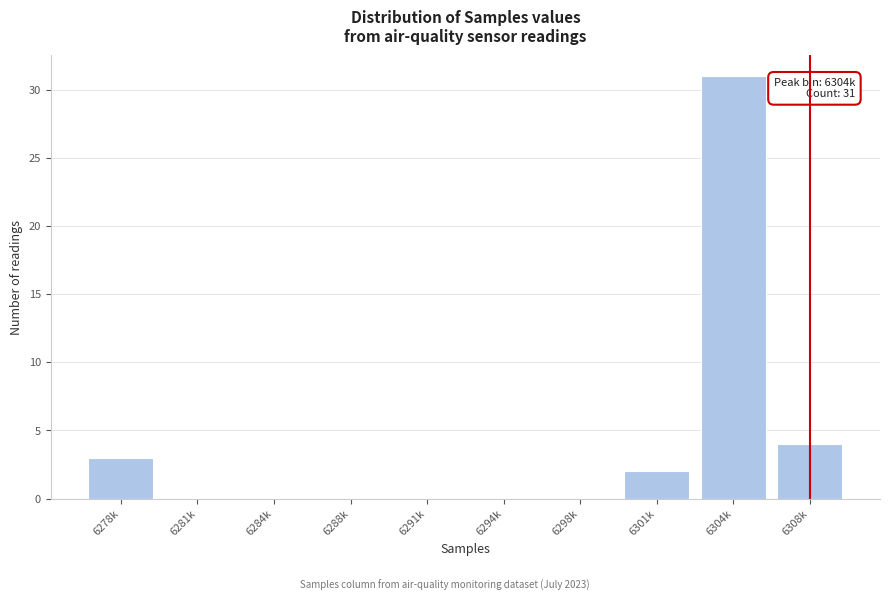

Reading left to right, what are all the values shown in this chart?

6278k=3	6281k=0	6284k=0	6288k=0	6291k=0	6294k=0	6298k=0	6301k=2	6304k=31	6308k=4